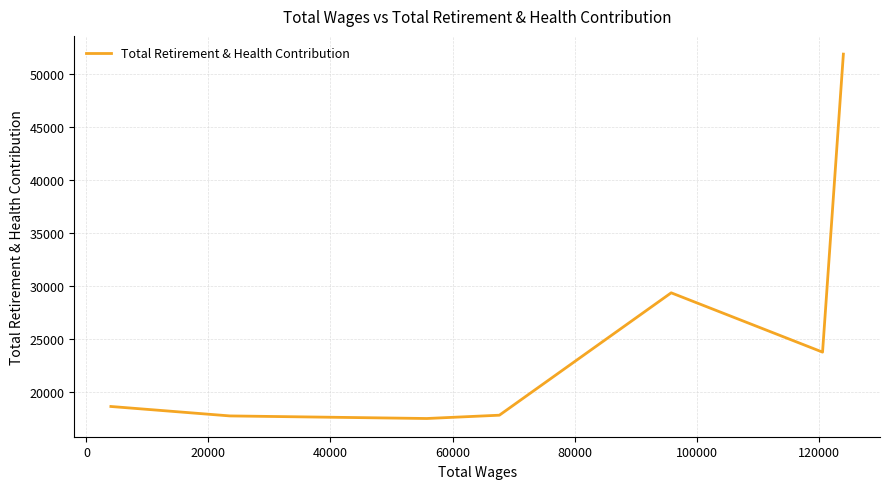

What is the smallest value displayed?

17486